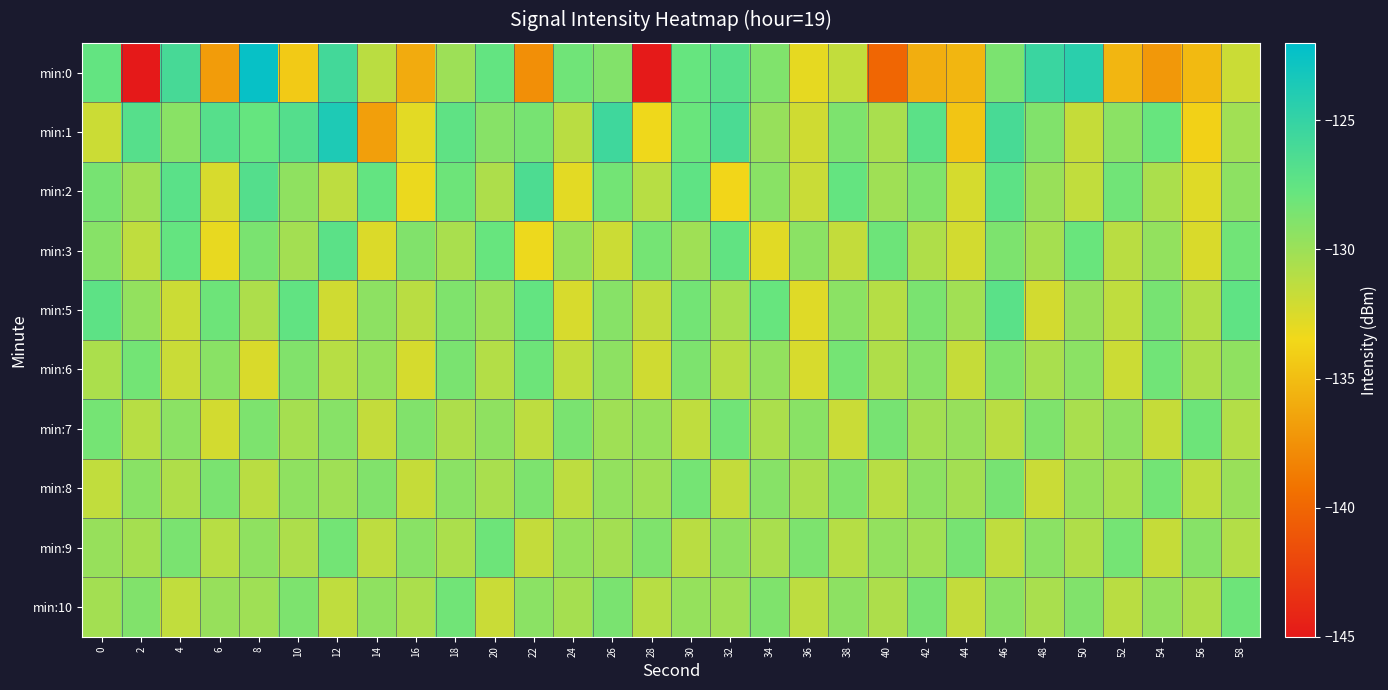

Which has a higher value, 38 or 54?

38